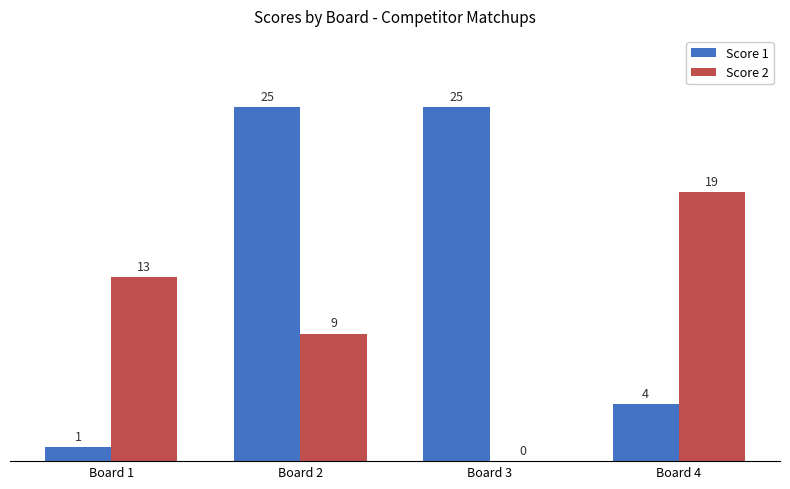

The value of Score 1 at Board 3 is 42. True or false?

False